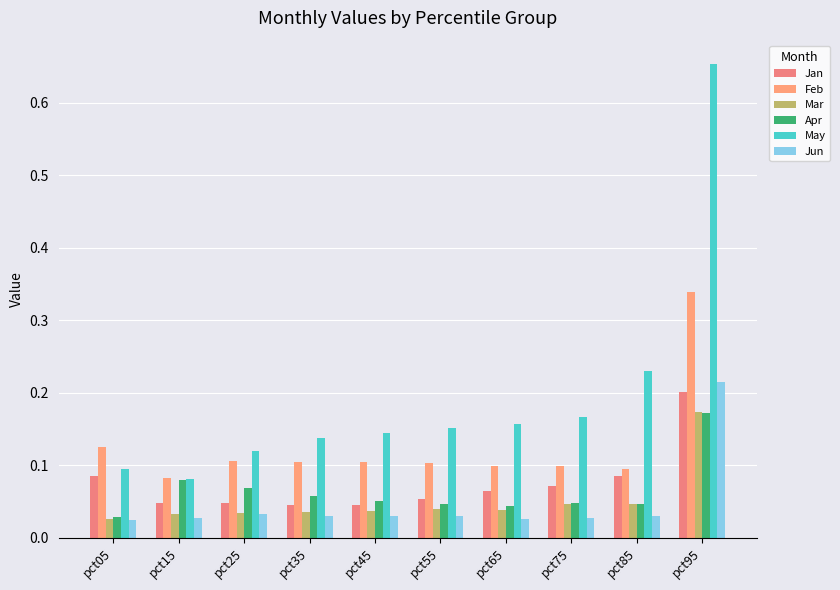

Which category has the highest value in the Jun series?

pct95